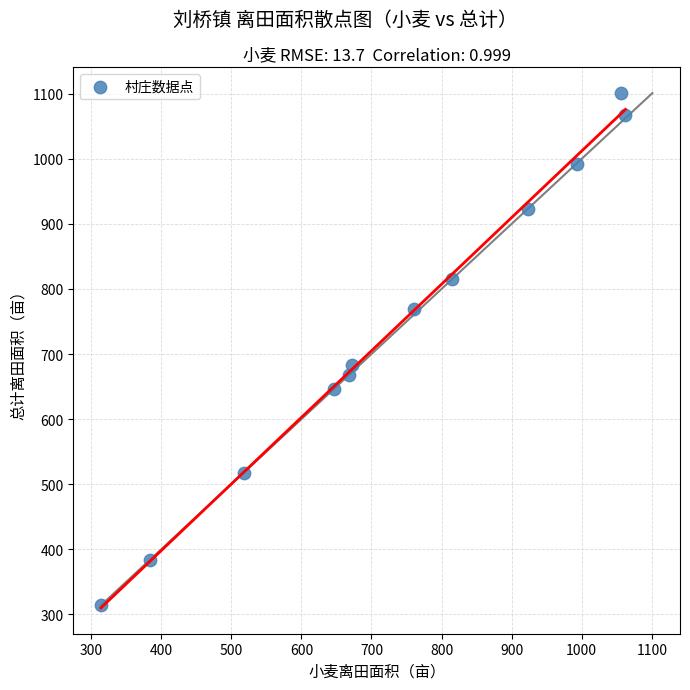

What Y value in the scatter plot is closest to 707?

682.6